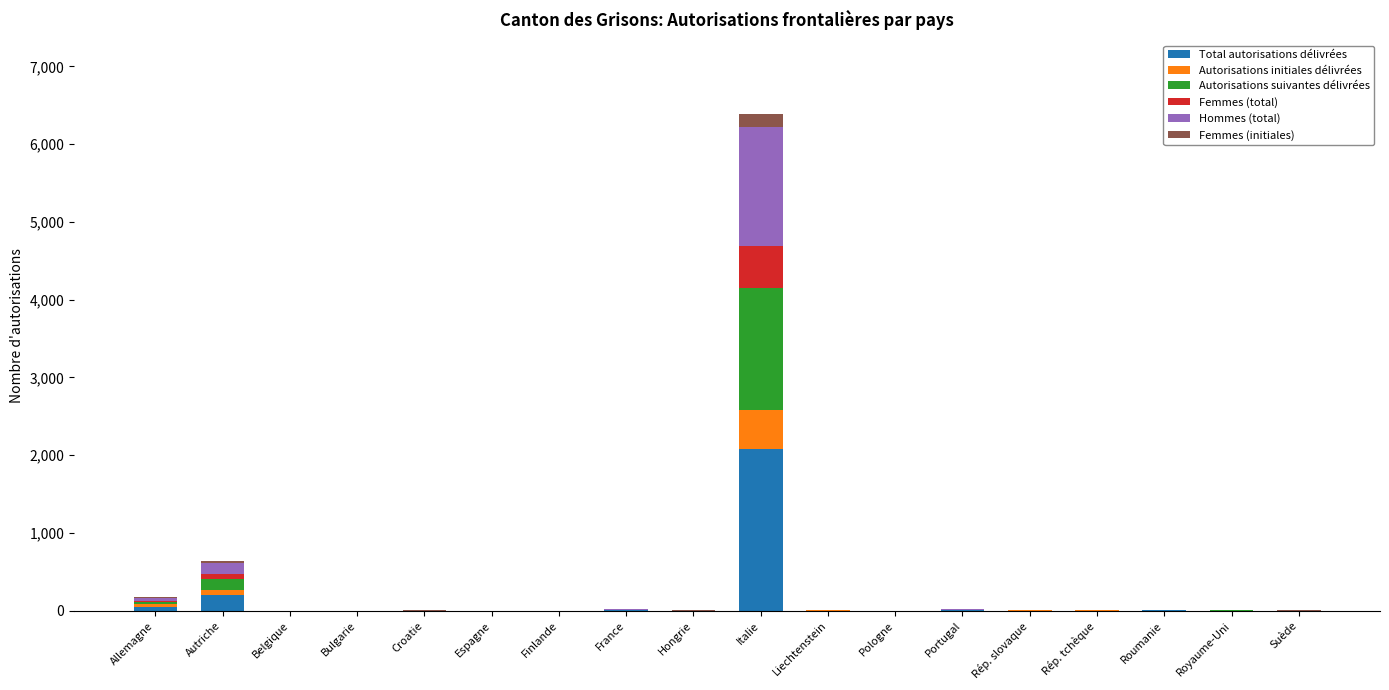

Count the number of data series in this chart.

6